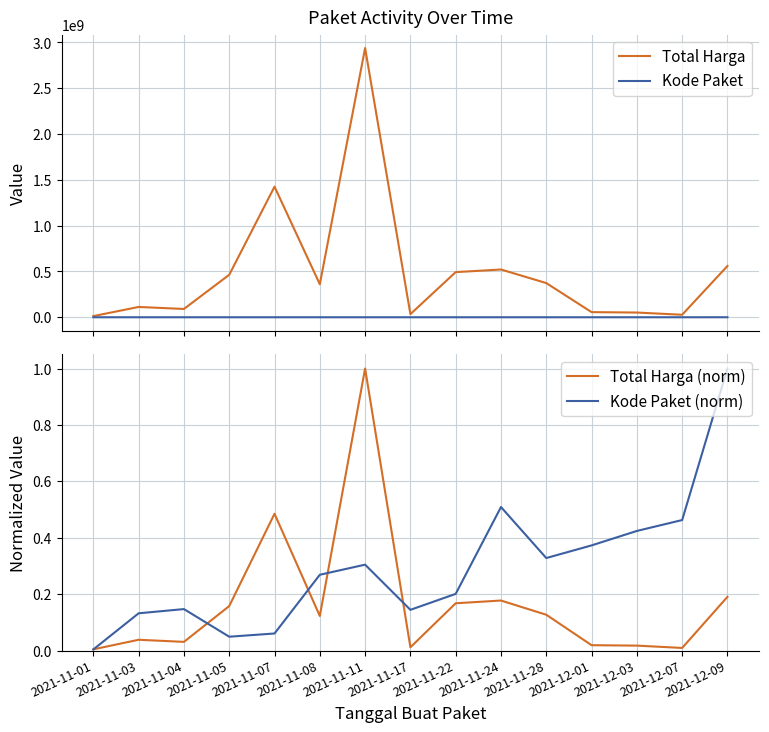

Between 2021-11-11 and 2021-11-24, which series saw the biggest shift?

Total Harga